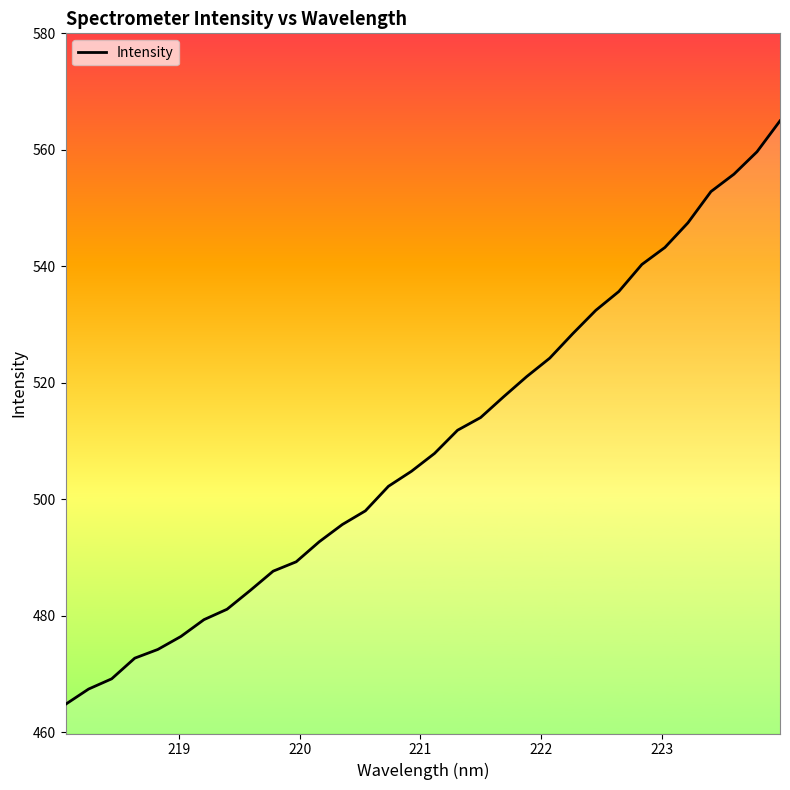

True or false: there are more than 1 points higher than both neighbors.

False